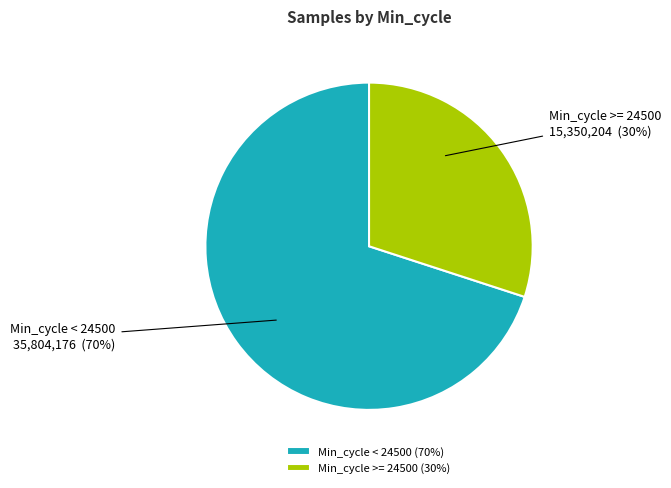

Combined, do Min_cycle >= 24500 and Min_cycle < 24500 account for over 50%?

Yes